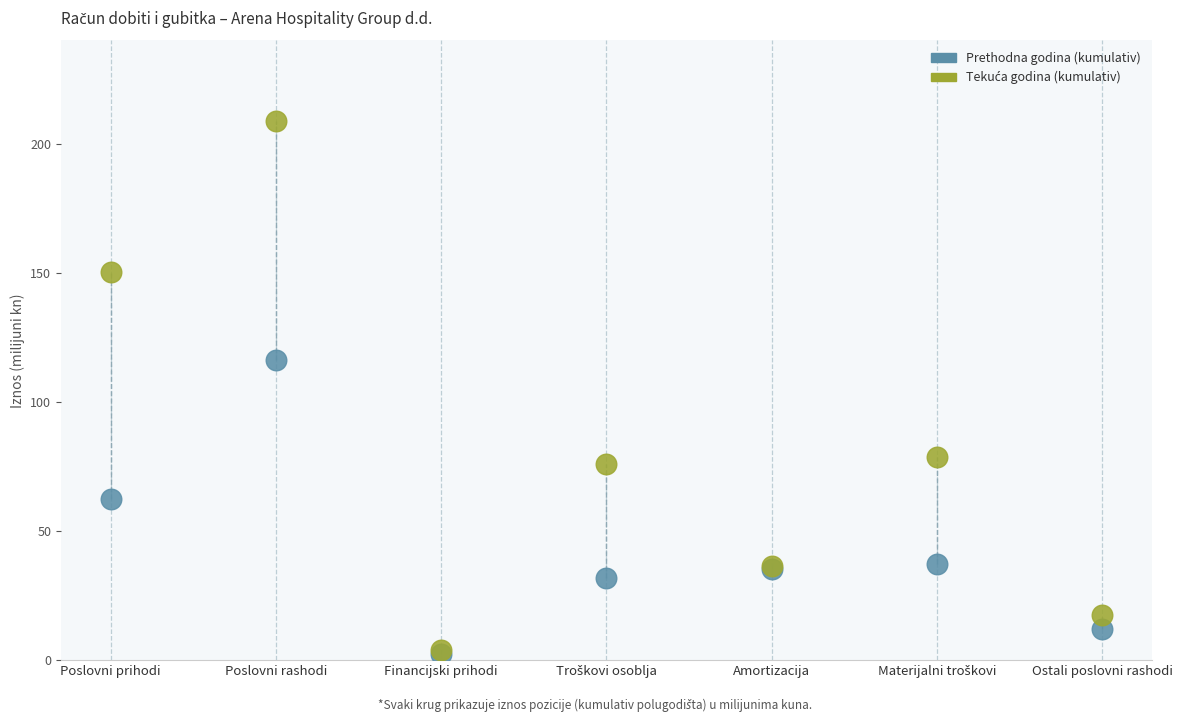

Across all series, what Y value is closest to 105?

116.3